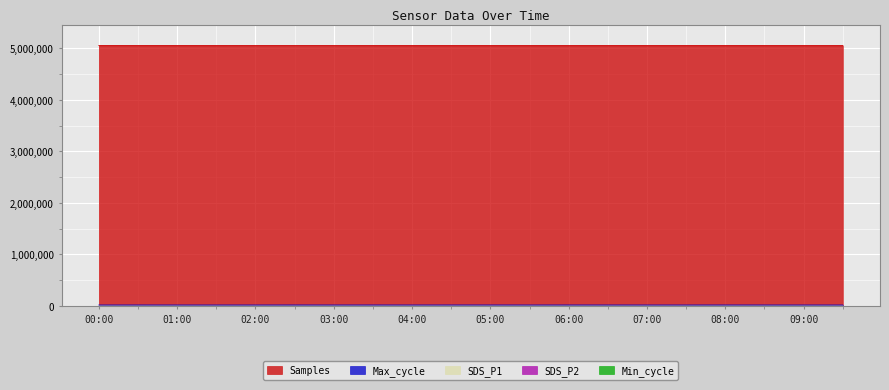

What is the value of the SDS_P2 point at the 11th from the left?

4.5